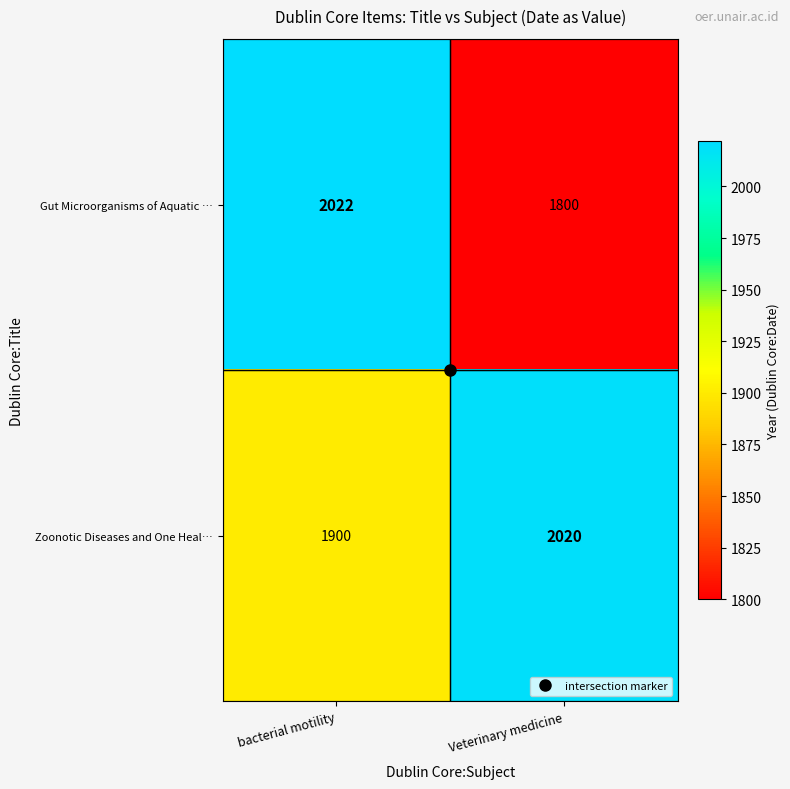

At which category is the sum across all series the highest?

bacterial motility